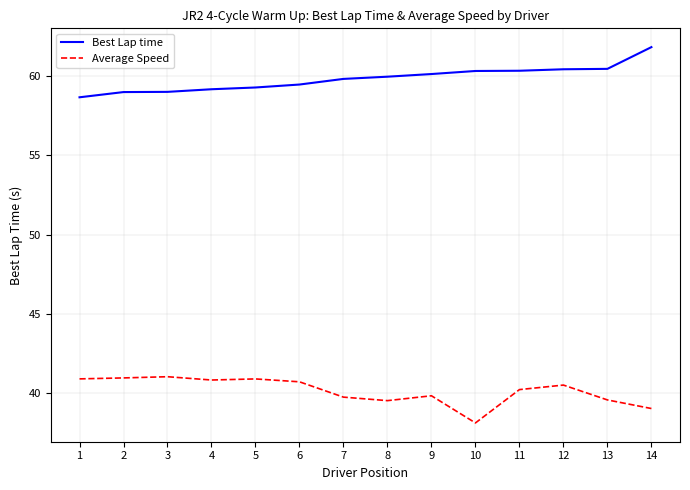

Which series has the largest total across all categories?

Best Lap time